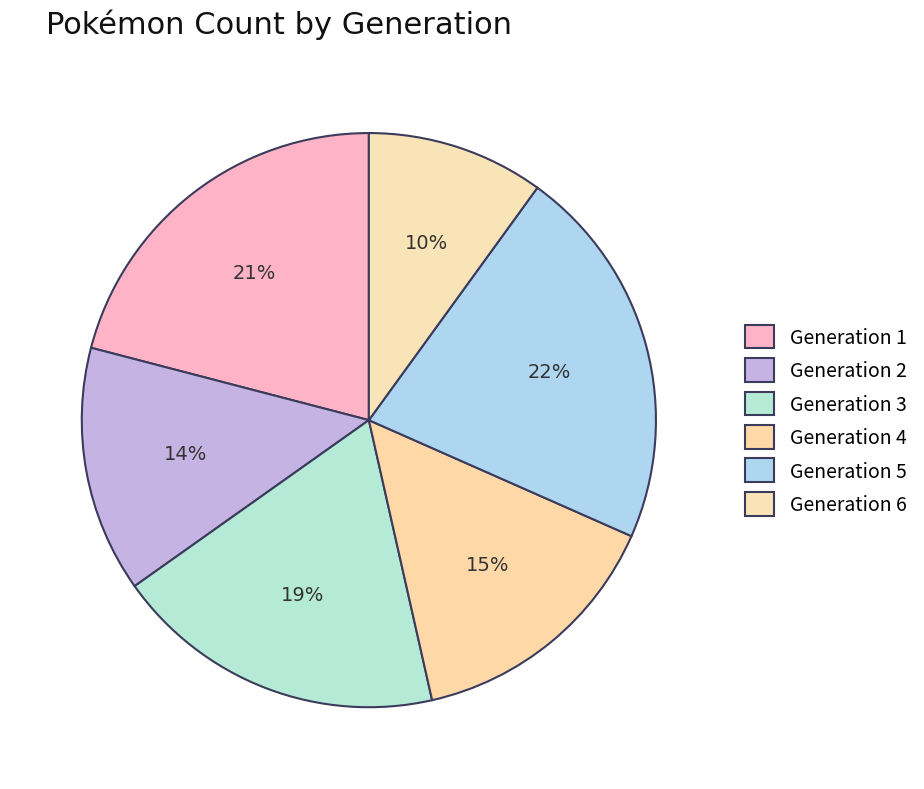

Which slice is the largest?

Generation 5